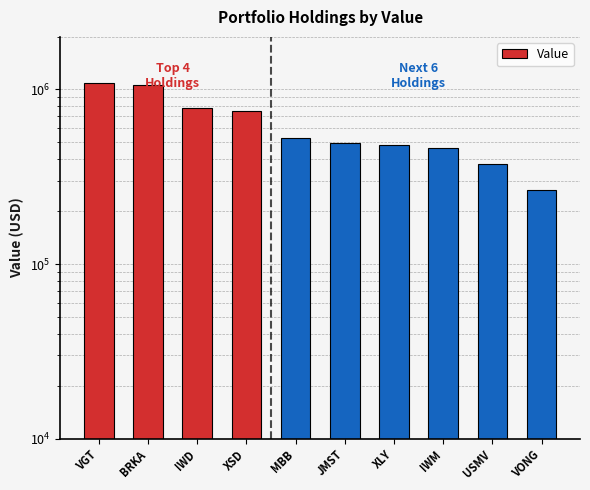

Count the number of values greater than 526000.

4